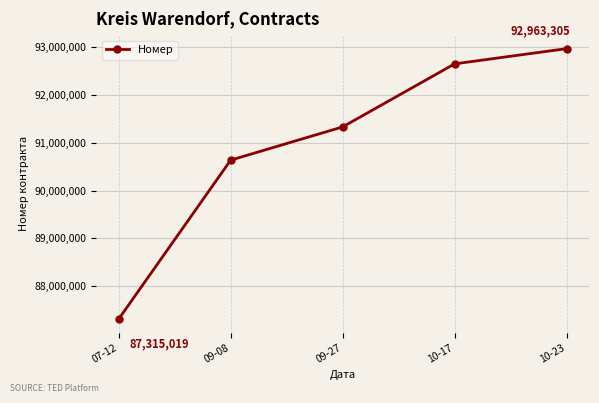

Is this an area chart (filled region under the line)?

No